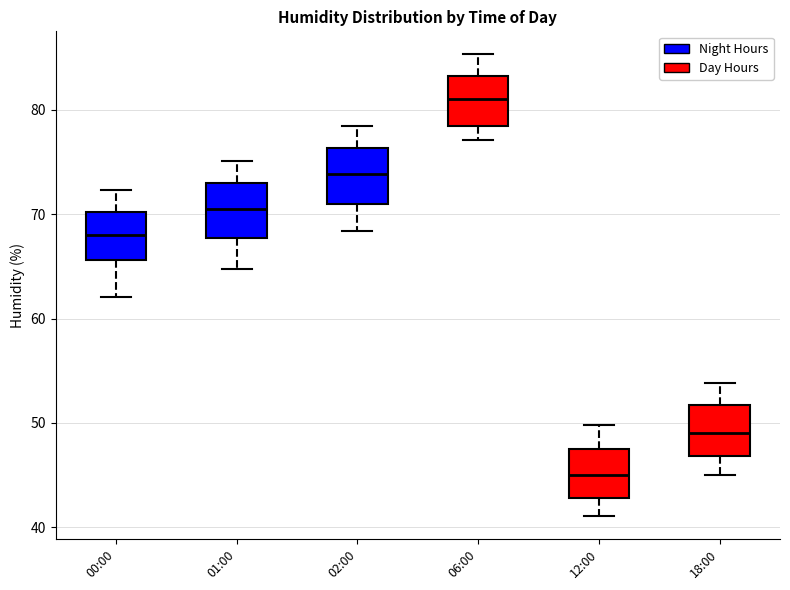

Reading left to right, read every box against the y-axis: the position of its median line, the range the box covers, and the ends of its whiskers. The values are not printed on the chart, so give them approximately, as read against the axis.

00:00: median 68, box 66 to 70, whiskers 62 to 72
01:00: median 70, box 68 to 73, whiskers 65 to 75
02:00: median 74, box 71 to 76, whiskers 68 to 78
06:00: median 81, box 78 to 83, whiskers 77 to 85
12:00: median 45, box 43 to 48, whiskers 41 to 50
18:00: median 49, box 47 to 52, whiskers 45 to 54